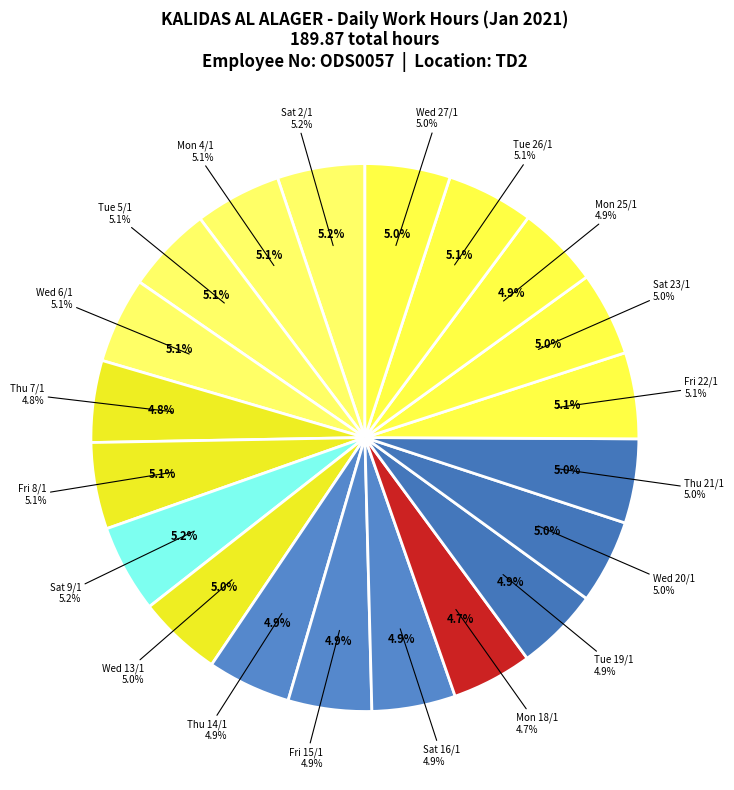

True or false: Thu 7/1 accounts for 5% of the total.

True